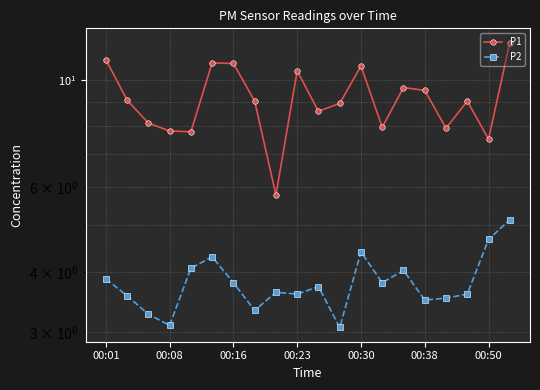

Does the chart have visible grid lines?

Yes